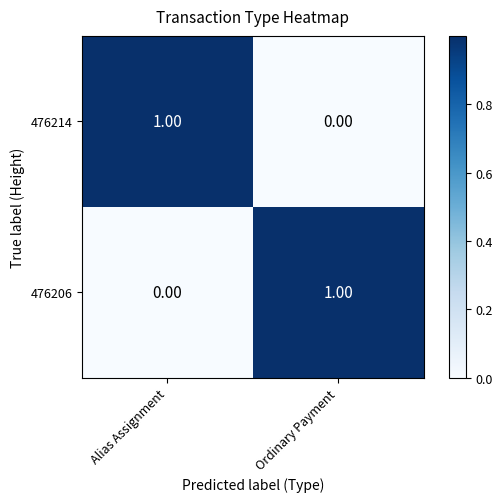

Rank the series at Ordinary Payment from lowest to highest value.

476214, 476206